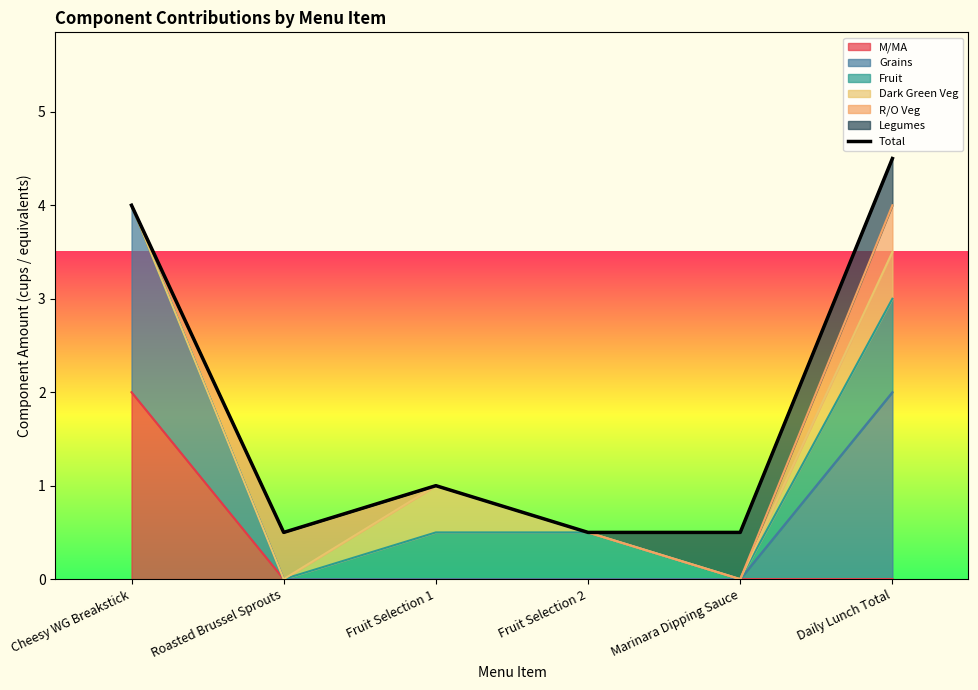

What is the difference between the maximum and minimum values?

4.0